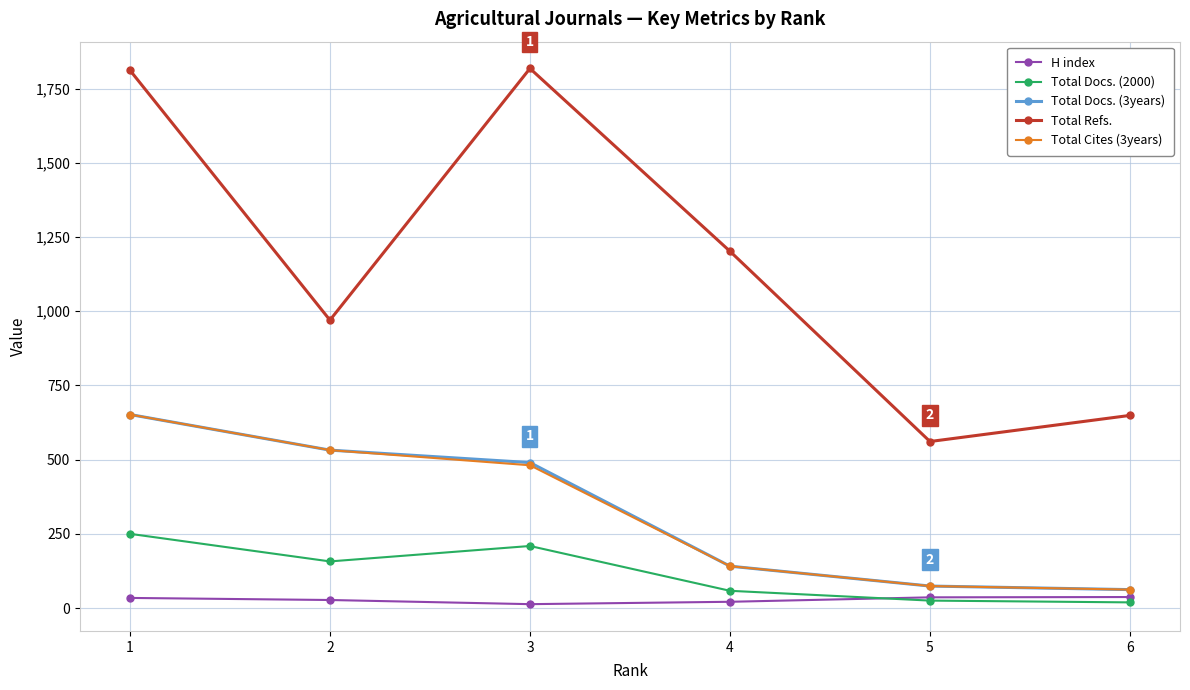

The value of Total Refs. at 2 is 970. True or false?

True